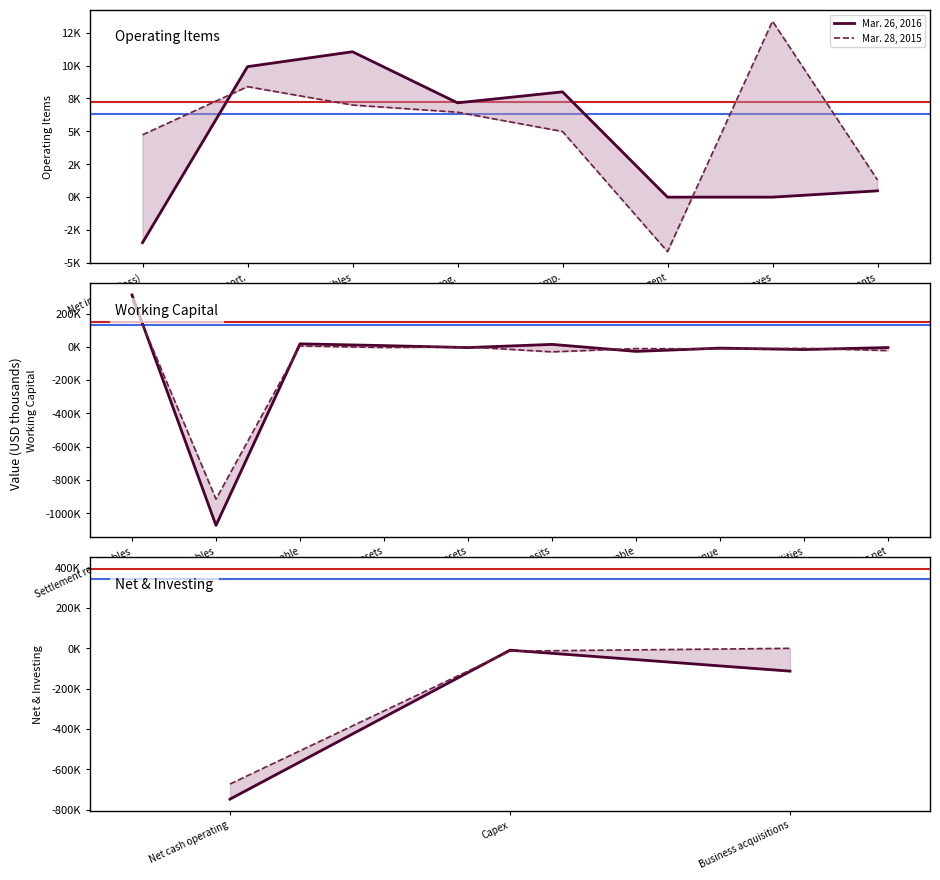

What are all the series names shown in the legend?

Mar. 26, 2016, Mar. 28, 2015